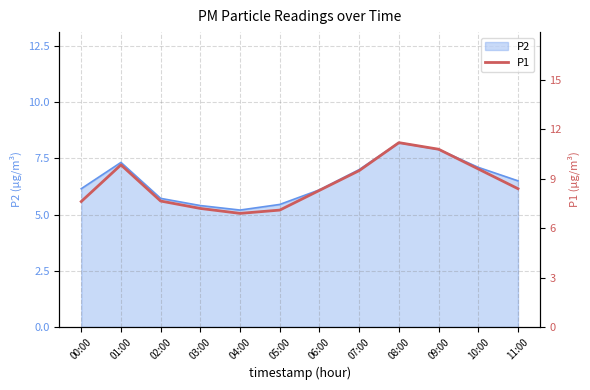

Where does the data first go above 8?

01:00